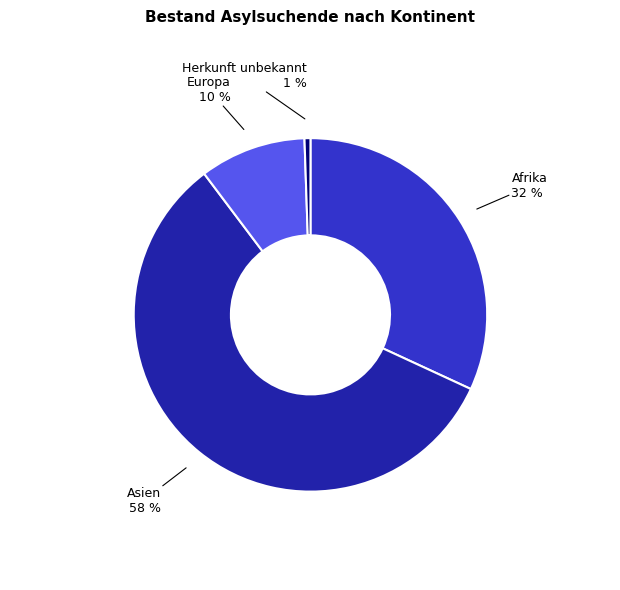

To the nearest percent, what is the average slice percentage?

25%